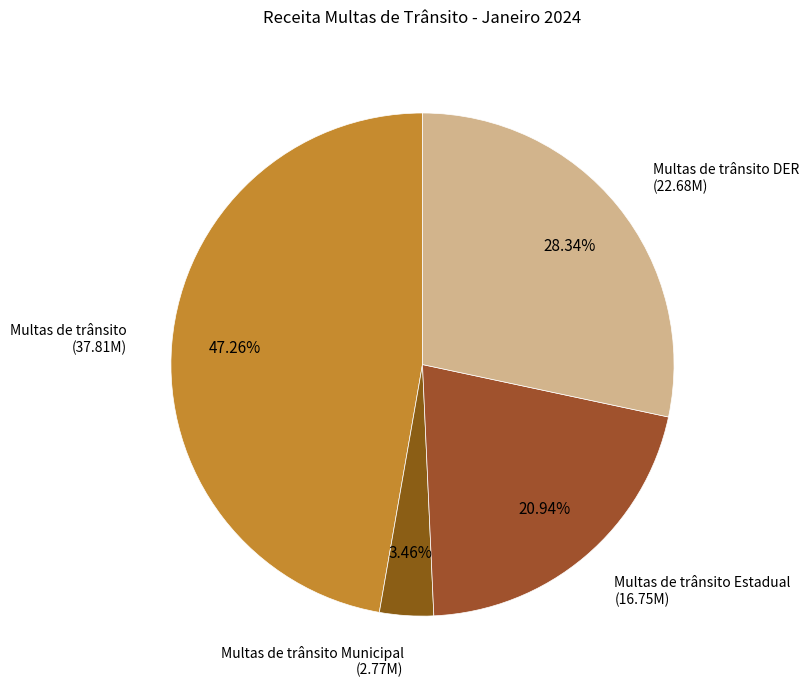

Does any single category account for the majority?

No